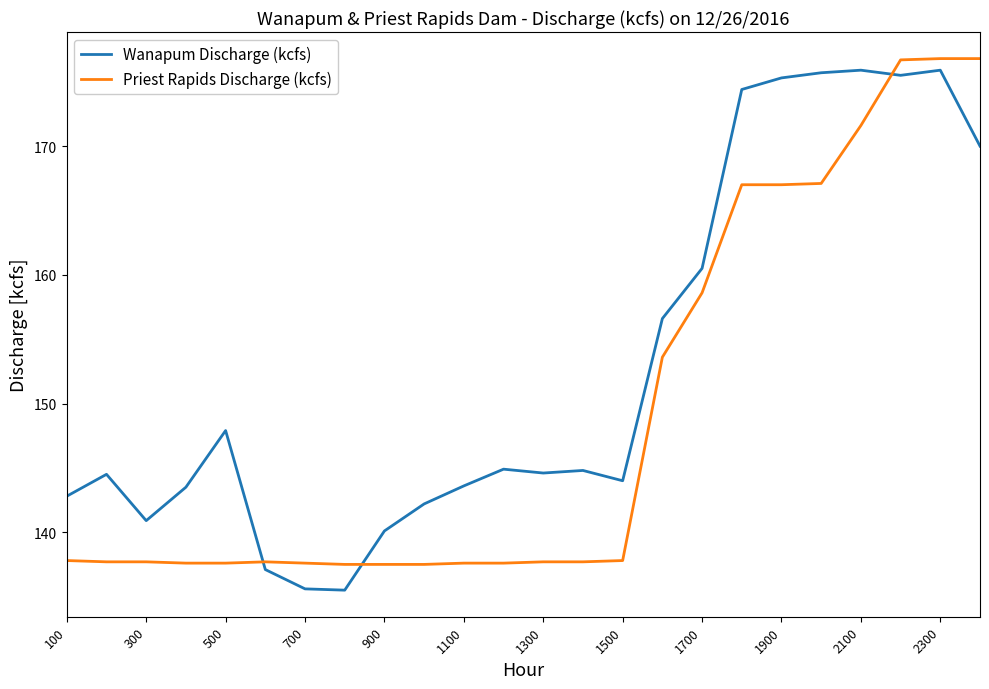

Which series has the largest total across all categories?

Wanapum Discharge (kcfs)